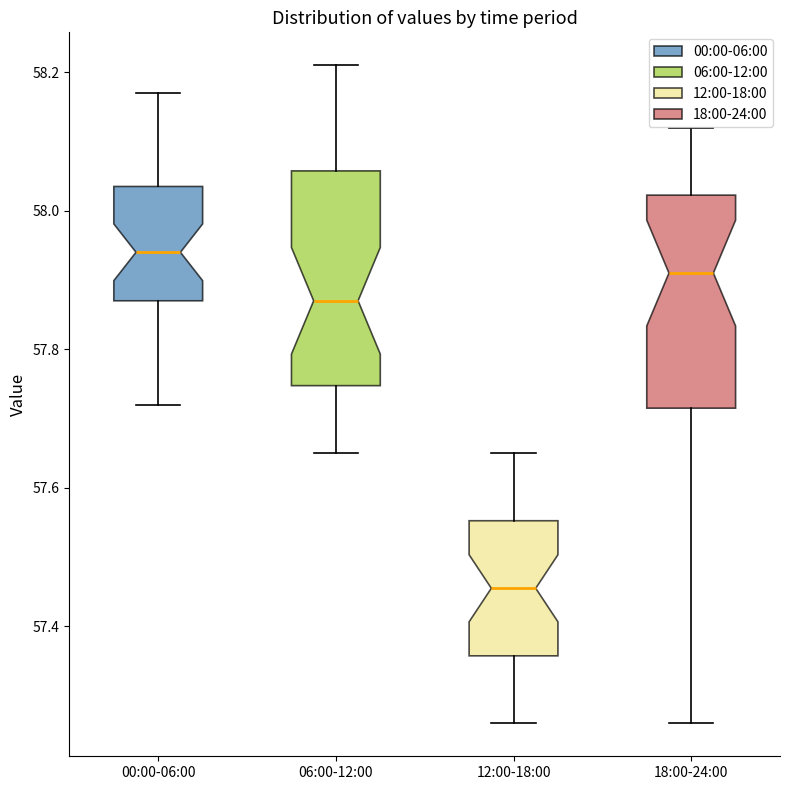

Which box's median line is the highest?

00:00-06:00